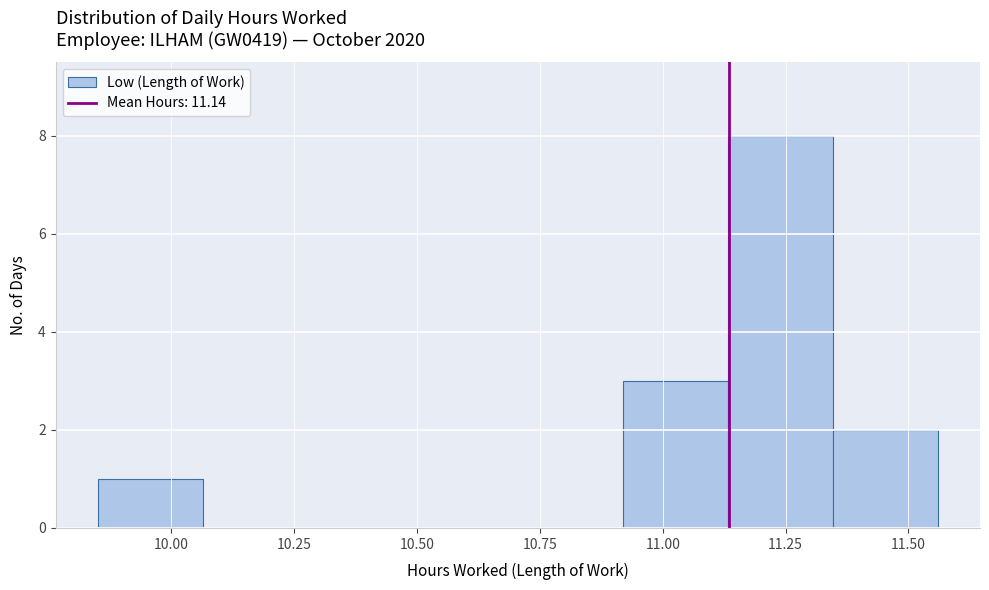

Reading left to right, transcribe this chart: for each bar, give the range it covers on the x-axis and its height. Neither the bar edges nor the heights are printed on the chart, so give them approximately, as read against the axes.

9.85 to 10.05: 1
10.05 to 10.30: 0
10.30 to 10.50: 0
10.50 to 10.70: 0
10.70 to 10.90: 0
10.90 to 11.15: 3
11.15 to 11.35: 8
11.35 to 11.55: 2